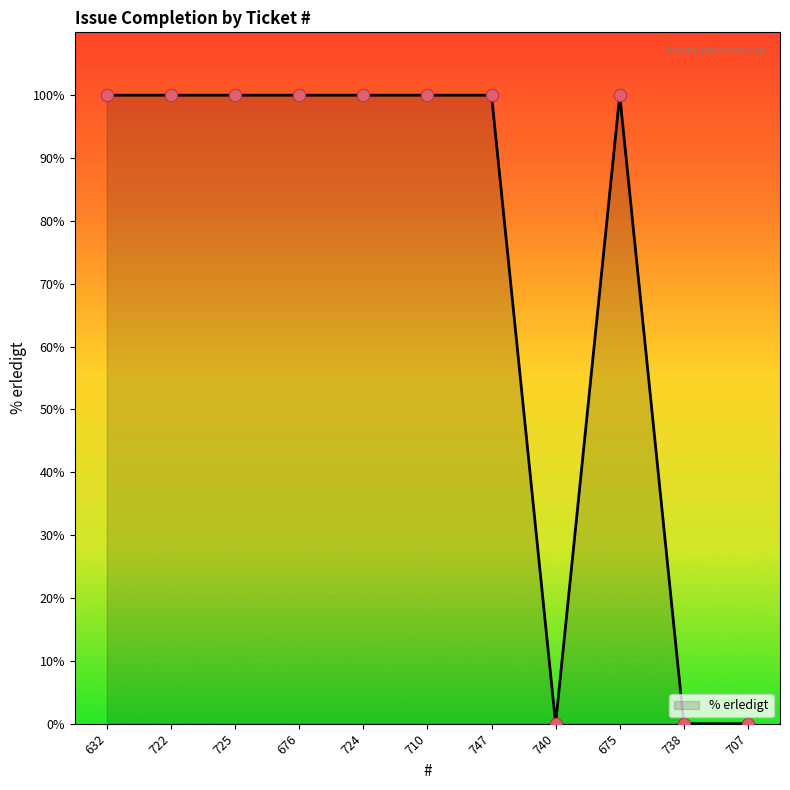

What is the ratio of the value at 676 to the value at 632?

1.0